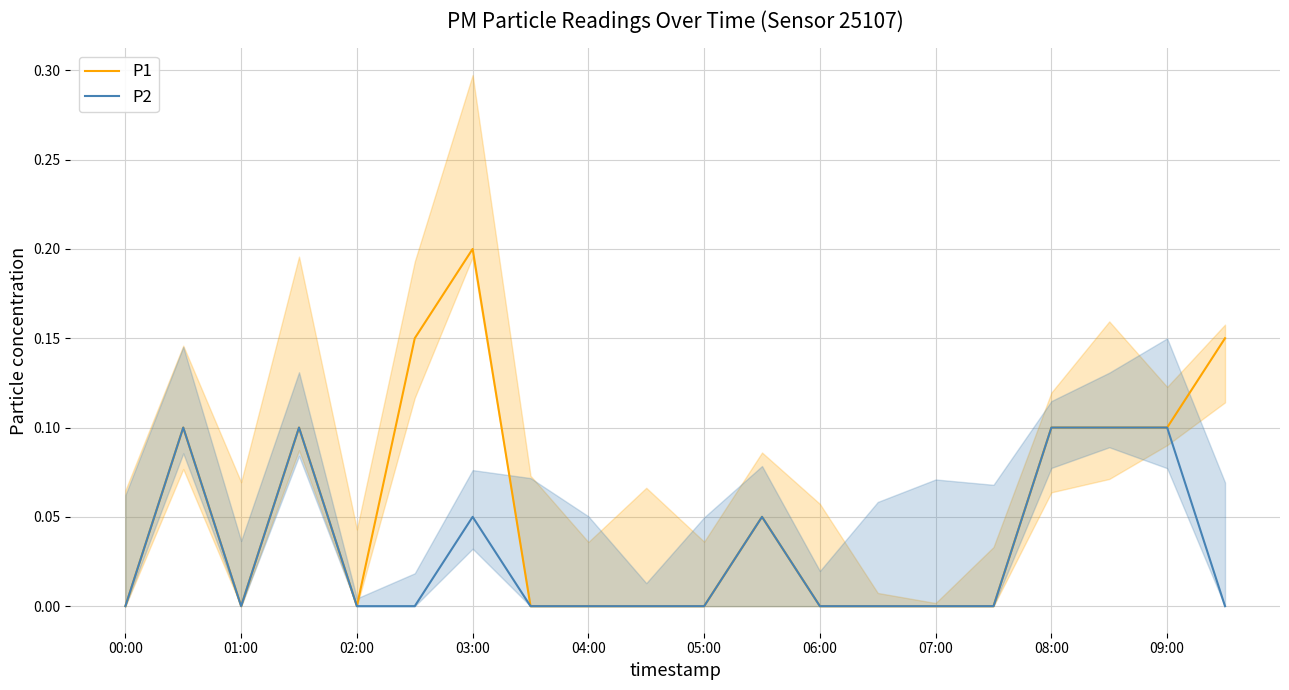

Which series has the largest range (max minus min)?

P1